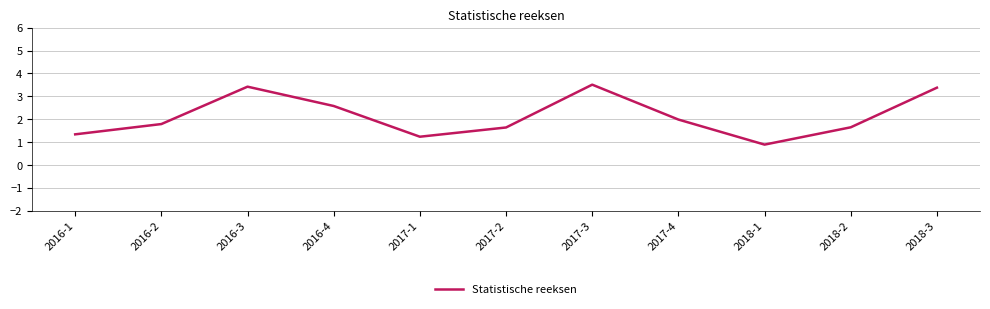

How many interior local valleys (lower than both neighbors) does the data have?

2